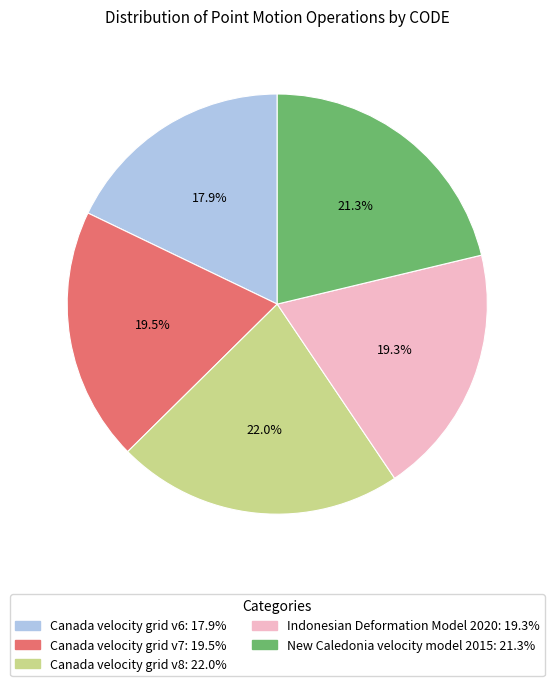

To the nearest percent, what is the average slice percentage?

20%